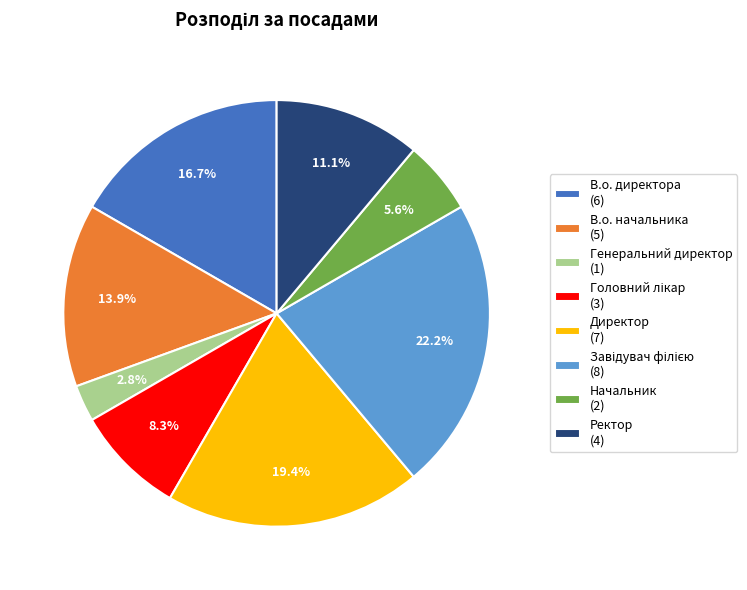

True or false: Генеральний директор accounts for 8% of the total.

False